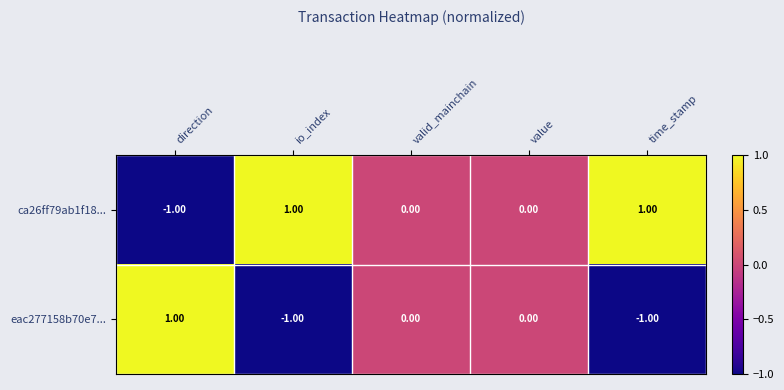

Which series has the largest total across all categories?

ca26ff79ab1f18...